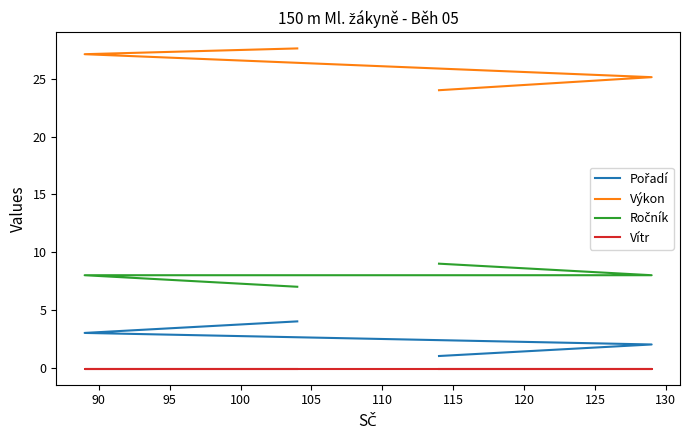

Which series has the largest range (max minus min)?

Výkon